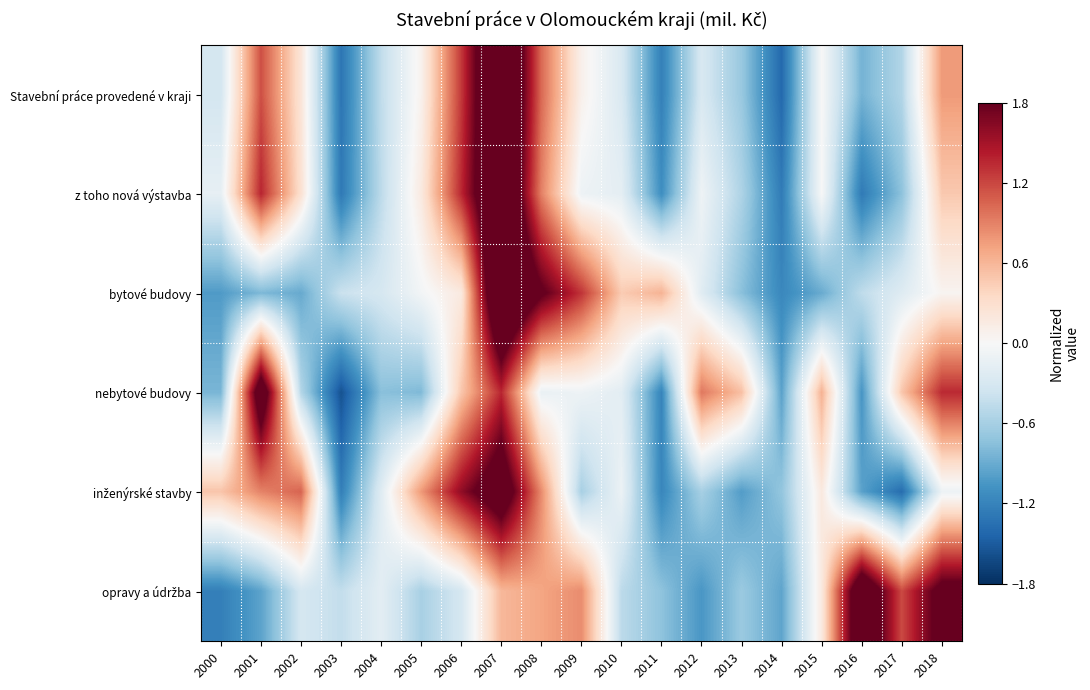

Which label corresponds to the largest value in the chart?

2007